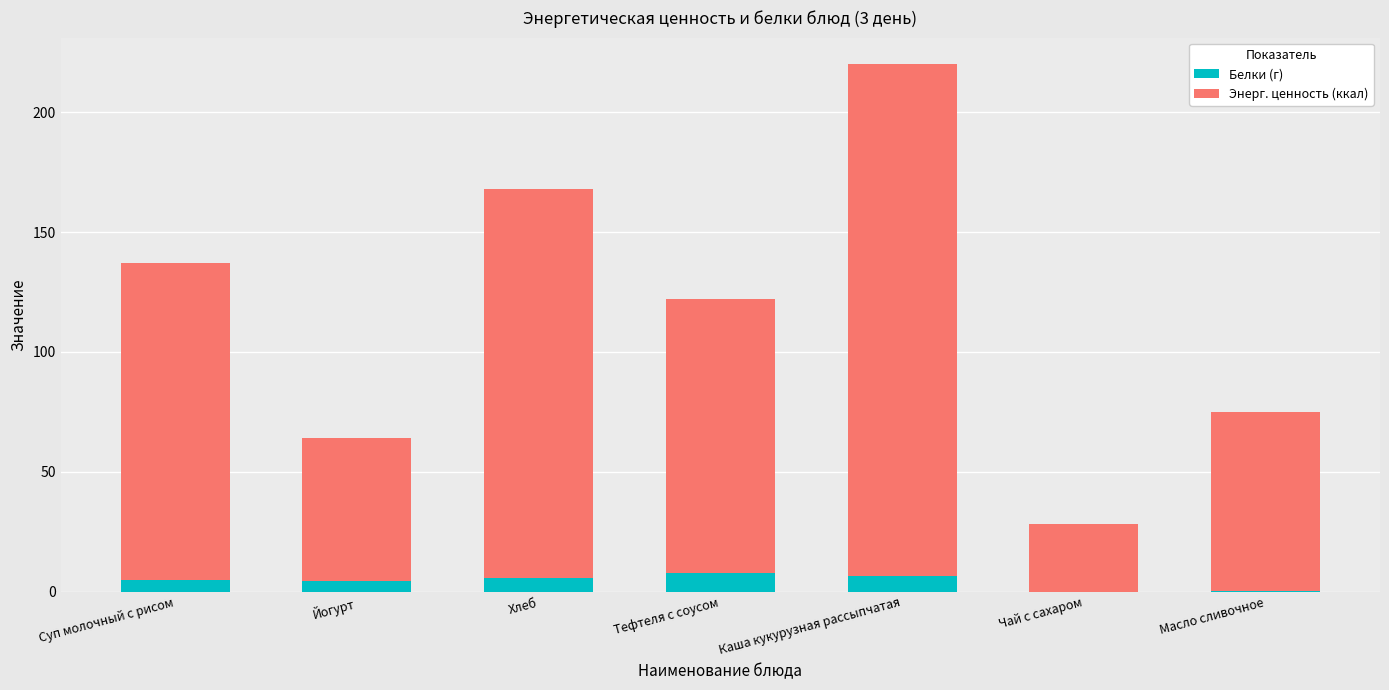

What is the approximate value of Белки (г) at Масло сливочное?

0.1